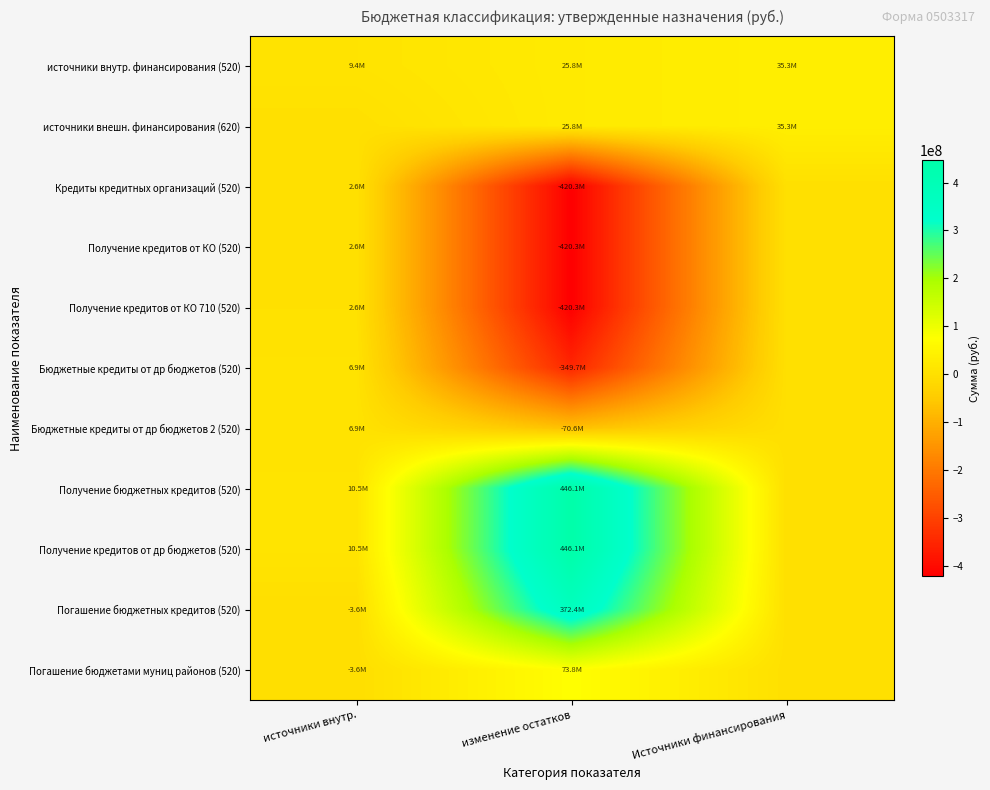

Which series has the largest total across all categories?

Получение бюджетных кредитов (520)